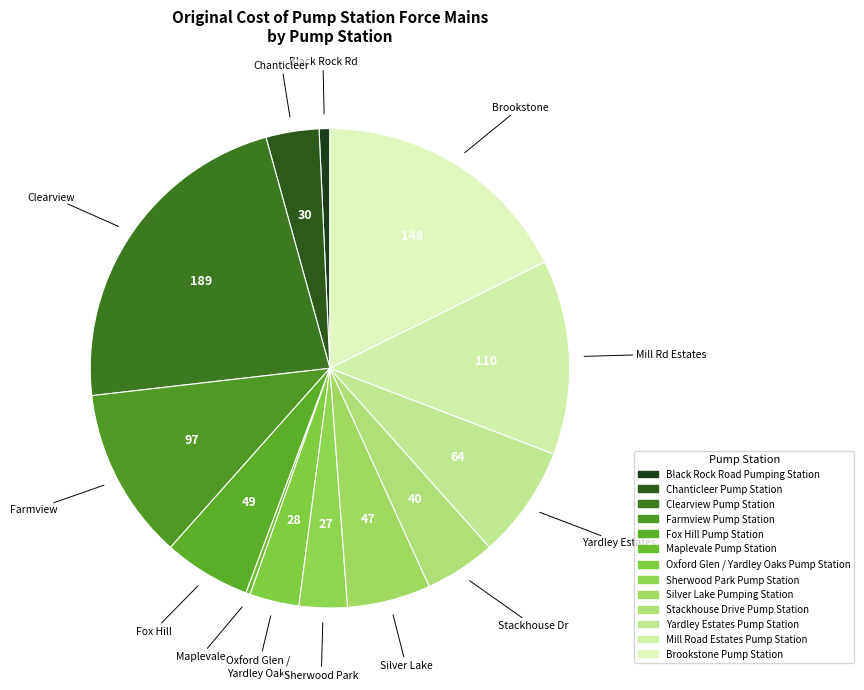

How many segments does this pie chart have?

13